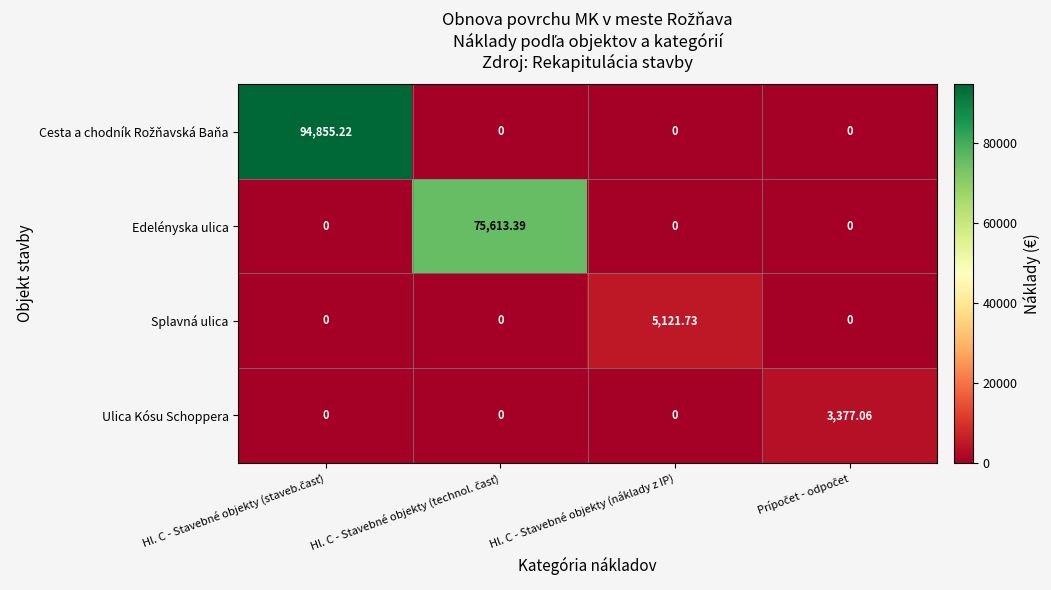

At which category is the sum across all series the highest?

Hl. C - Stavebné objekty (staveb.časť)